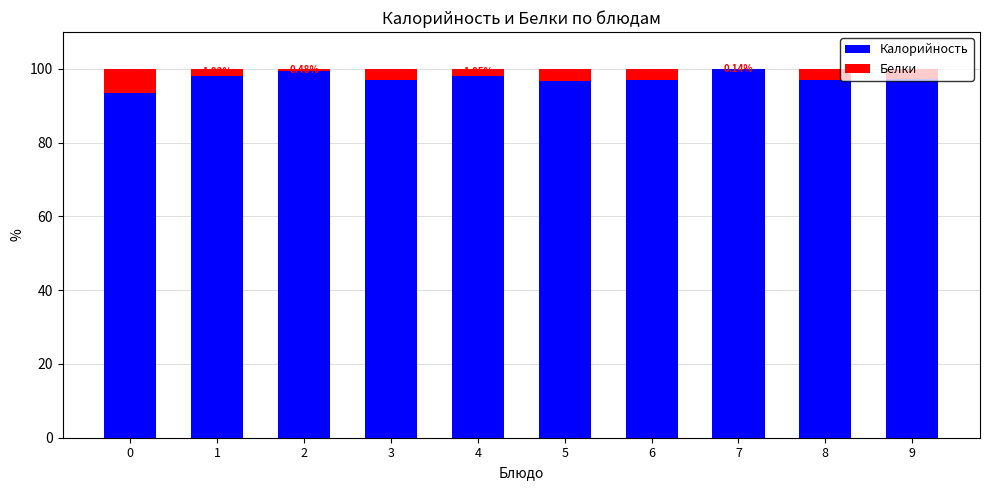

Rank the categories by Белки value from lowest to highest.

7, 2, 4, 1, 9, 8, 3, 6, 5, 0